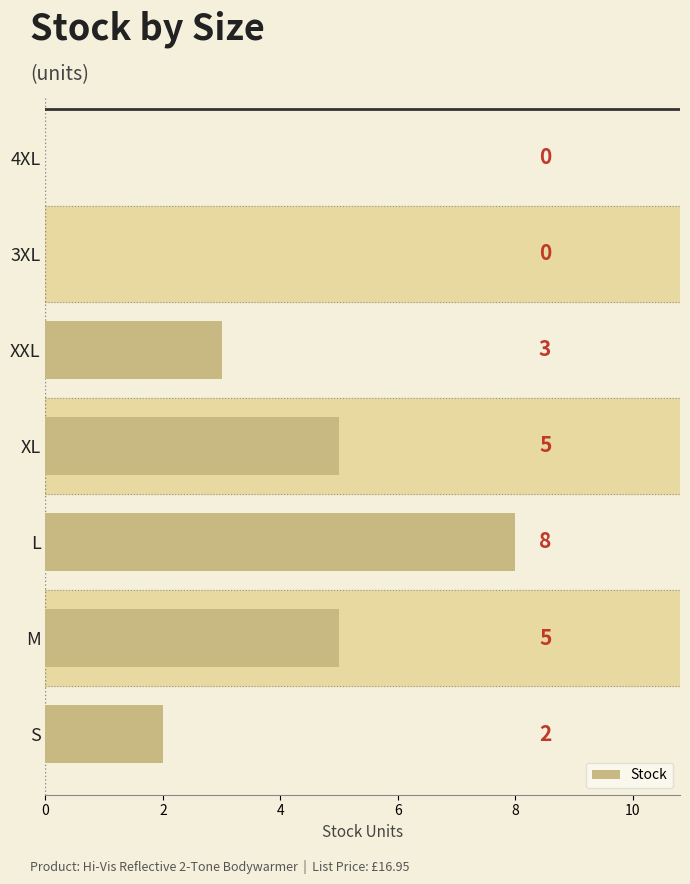

What is the greatest value displayed?

8